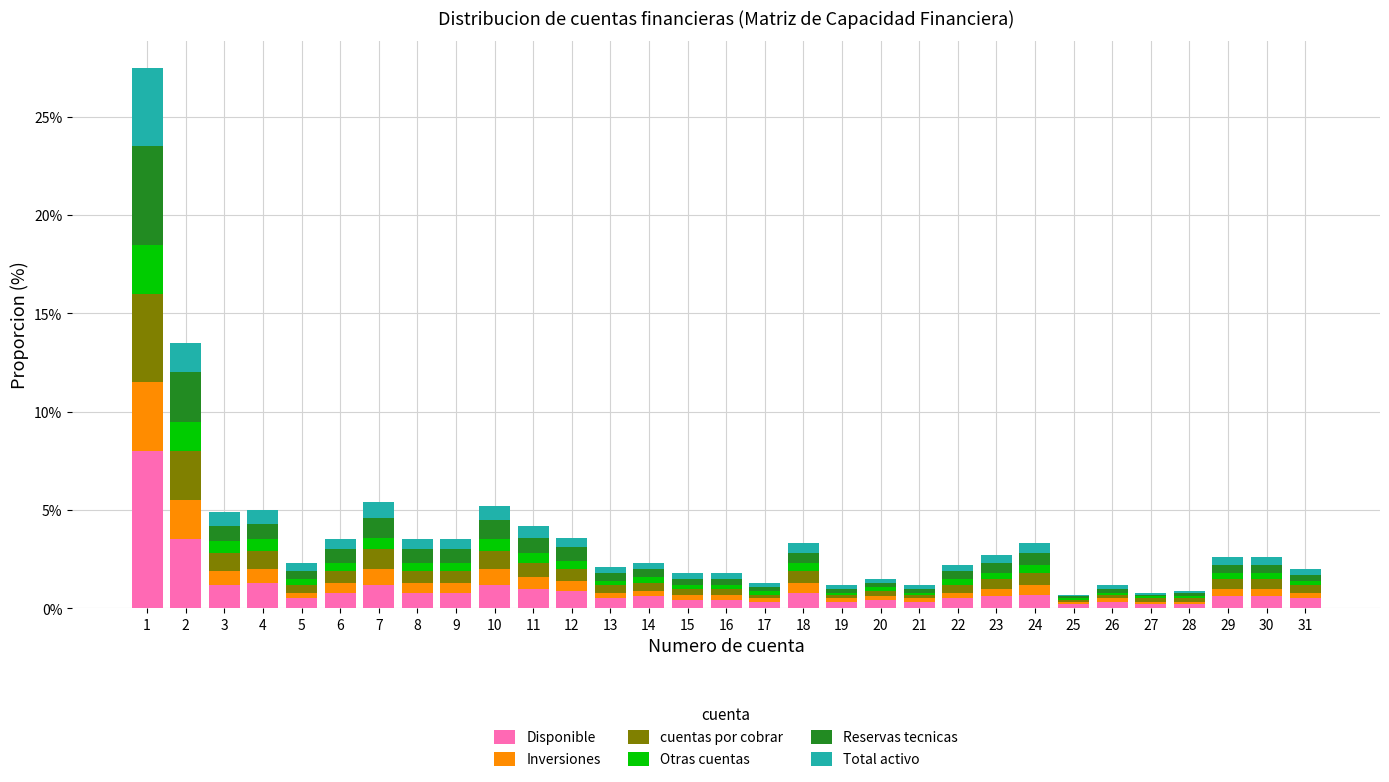

What is the maximum value for Disponible?

8.0